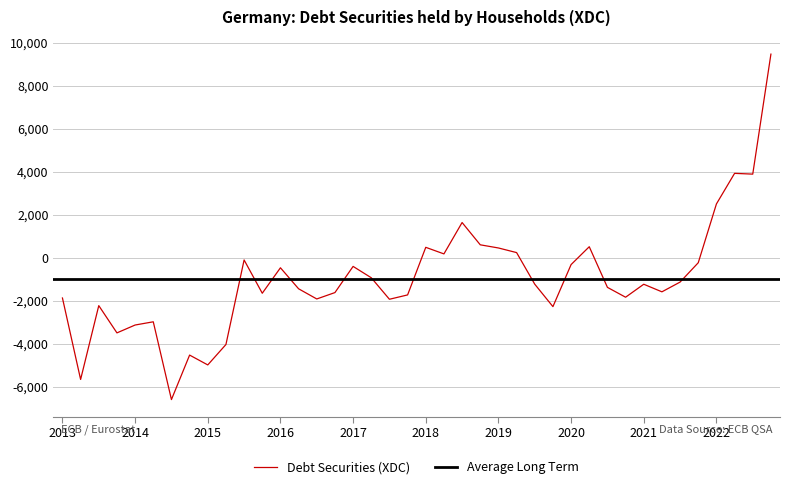

Is this an area chart (filled region under the line)?

No